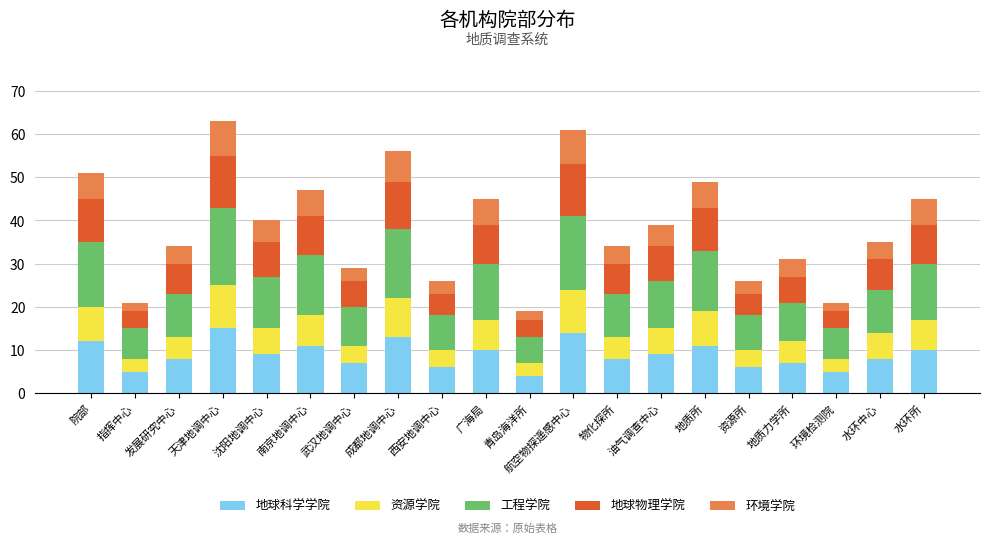

What is the total value across all series at 南京地调中心?

47